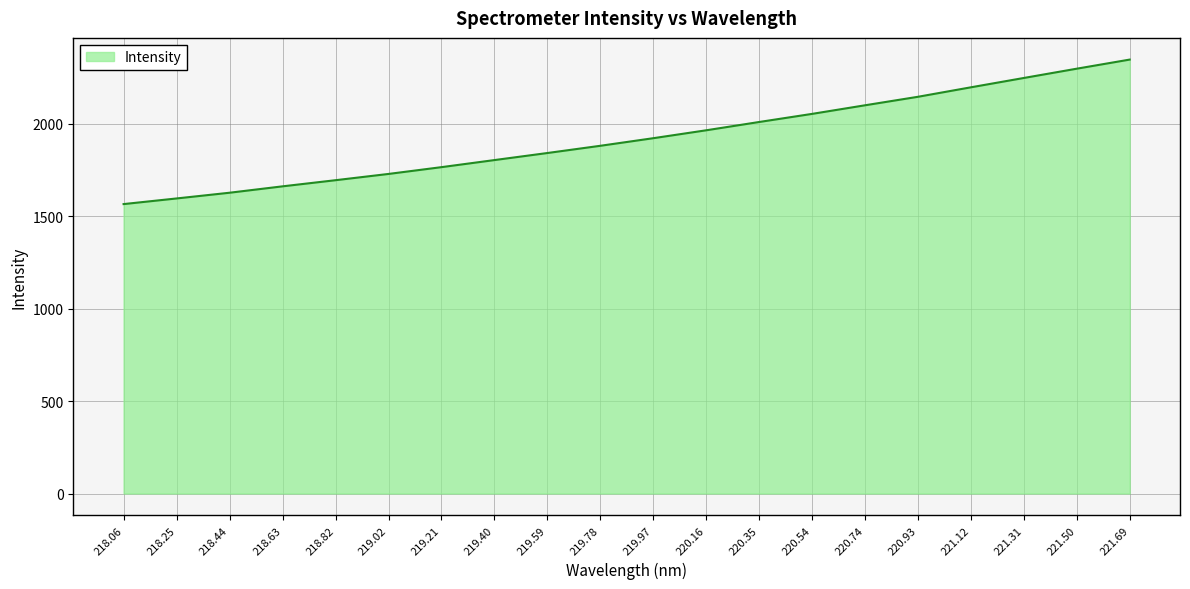

Is it true that the value at 218.82 is 370.0?

False